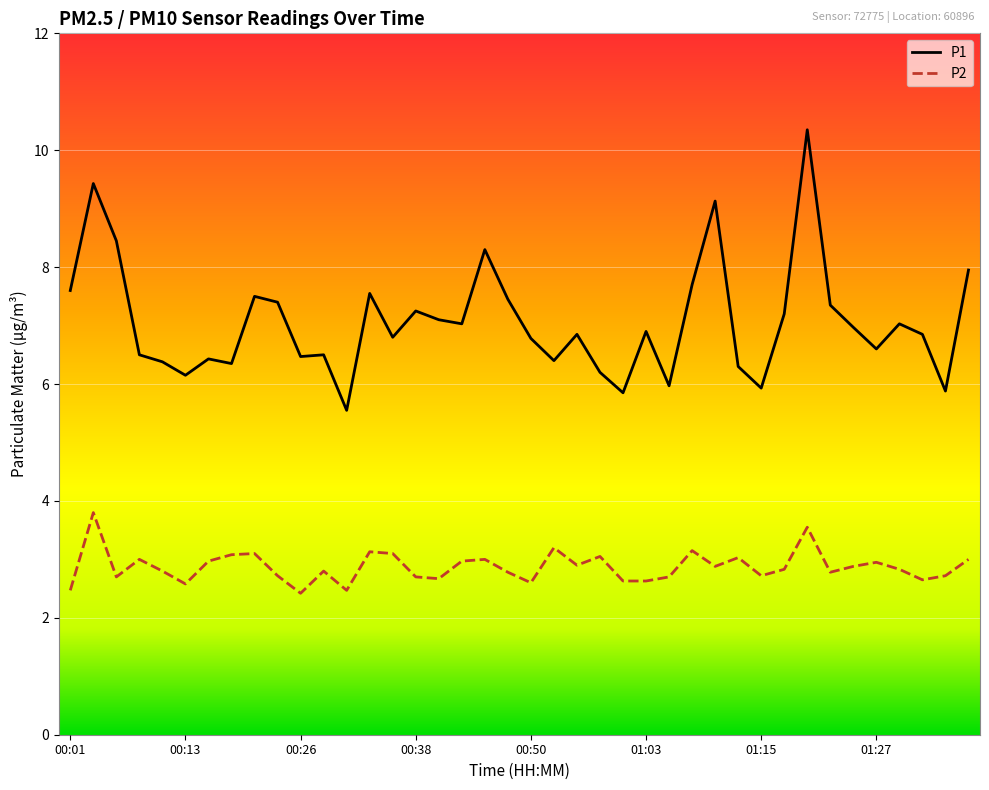

Which series has the largest range (max minus min)?

P1